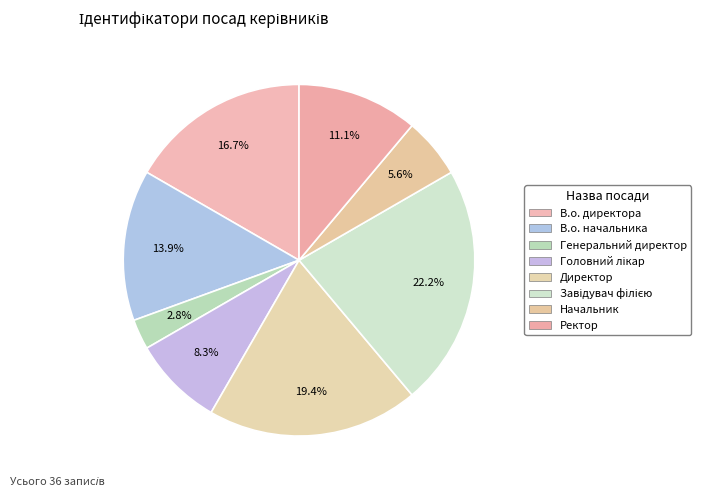

True or false: Завідувач філією accounts for 22% of the total.

True